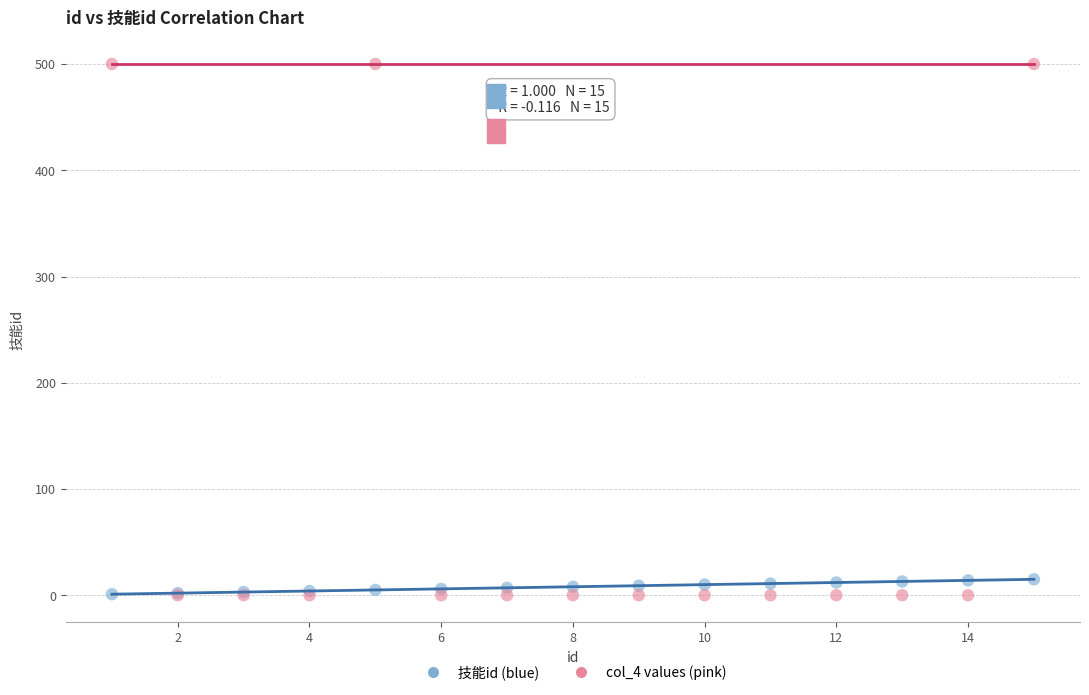

What are all the series names shown in the legend?

技能id (blue), col_4 values (pink)